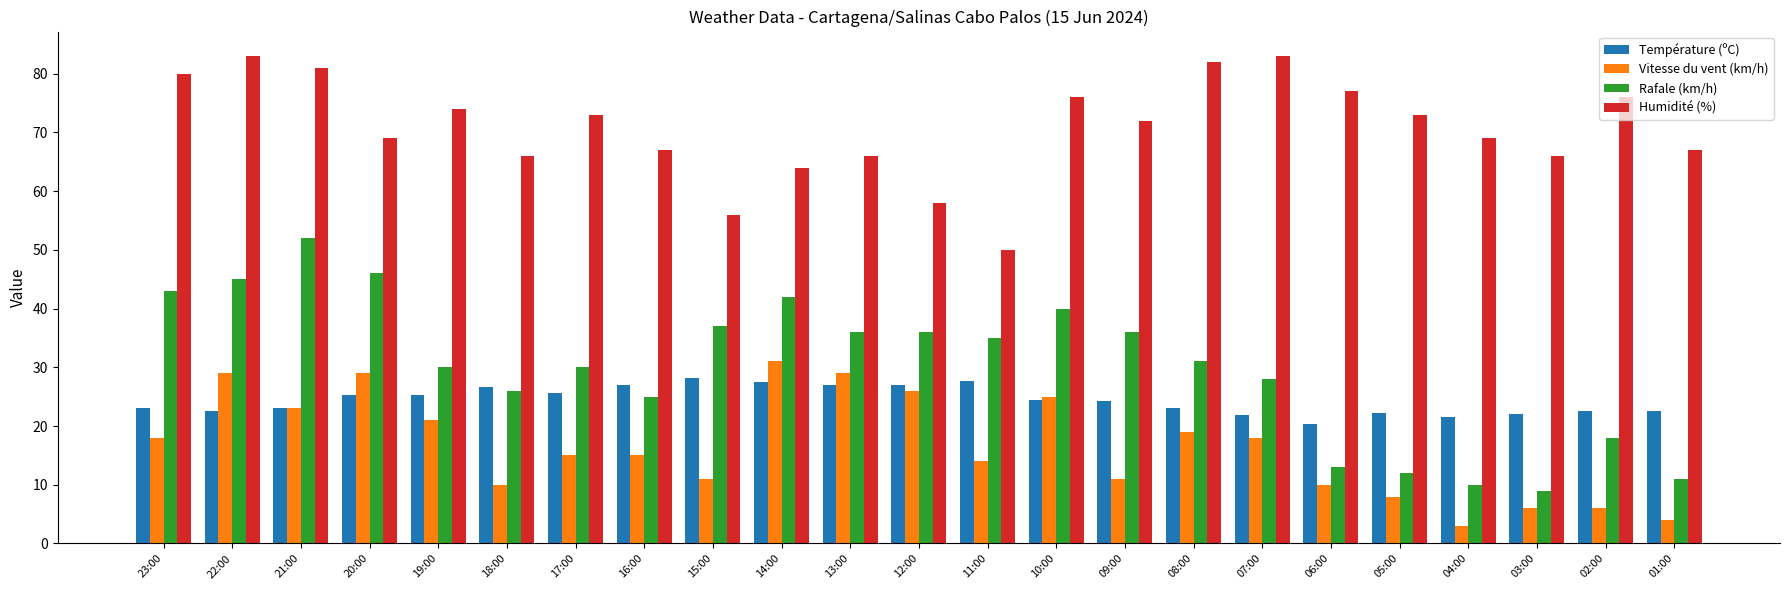

Is it true that Rafale (km/h) equals 30.0 at 19:00?

True